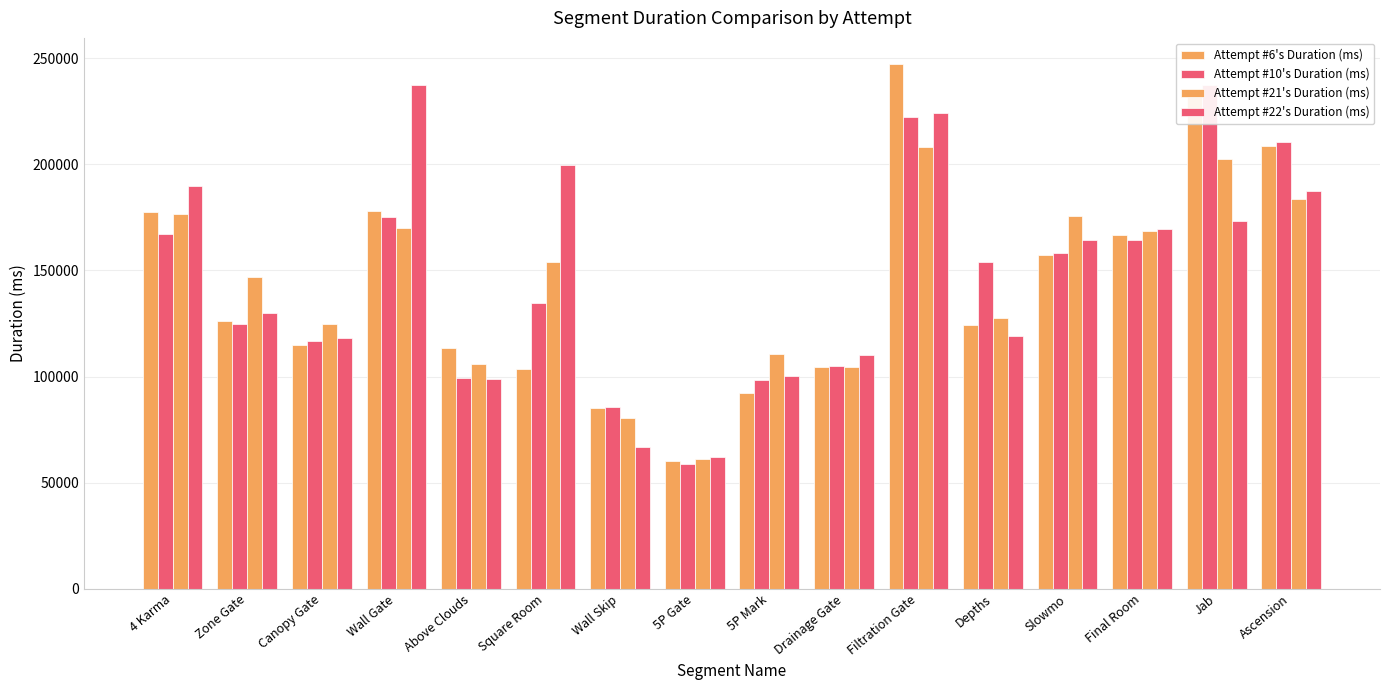

True or false: Attempt #21's Duration (ms) has a value of 110530 at 5P Mark.

True